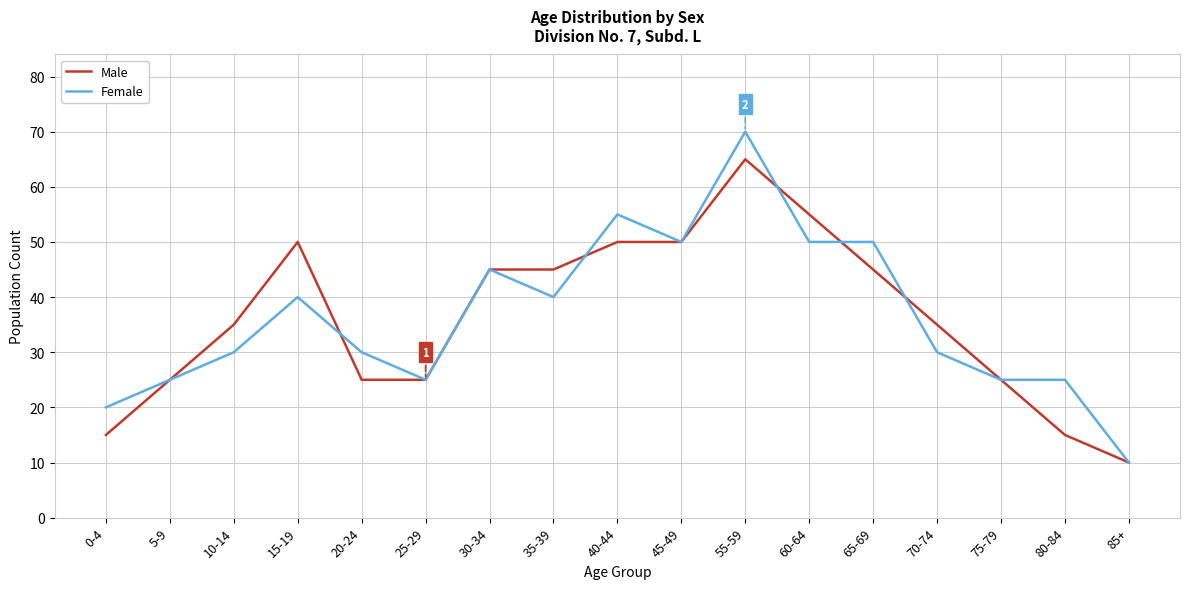

How many lines are shown in the chart?

2